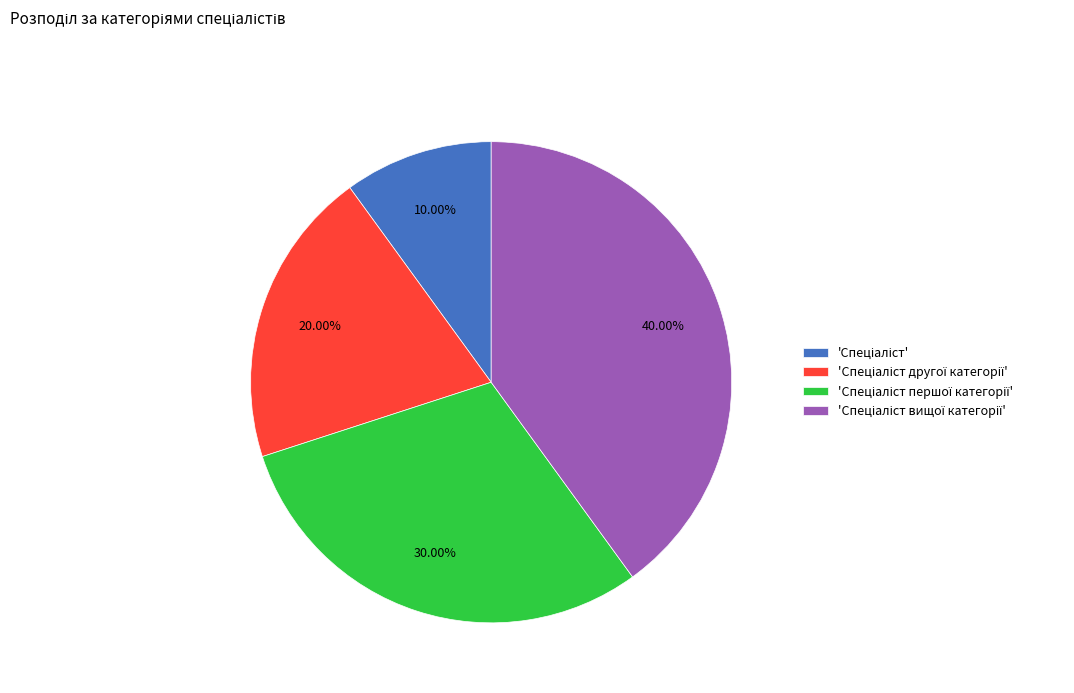

Does any single category account for the majority?

No